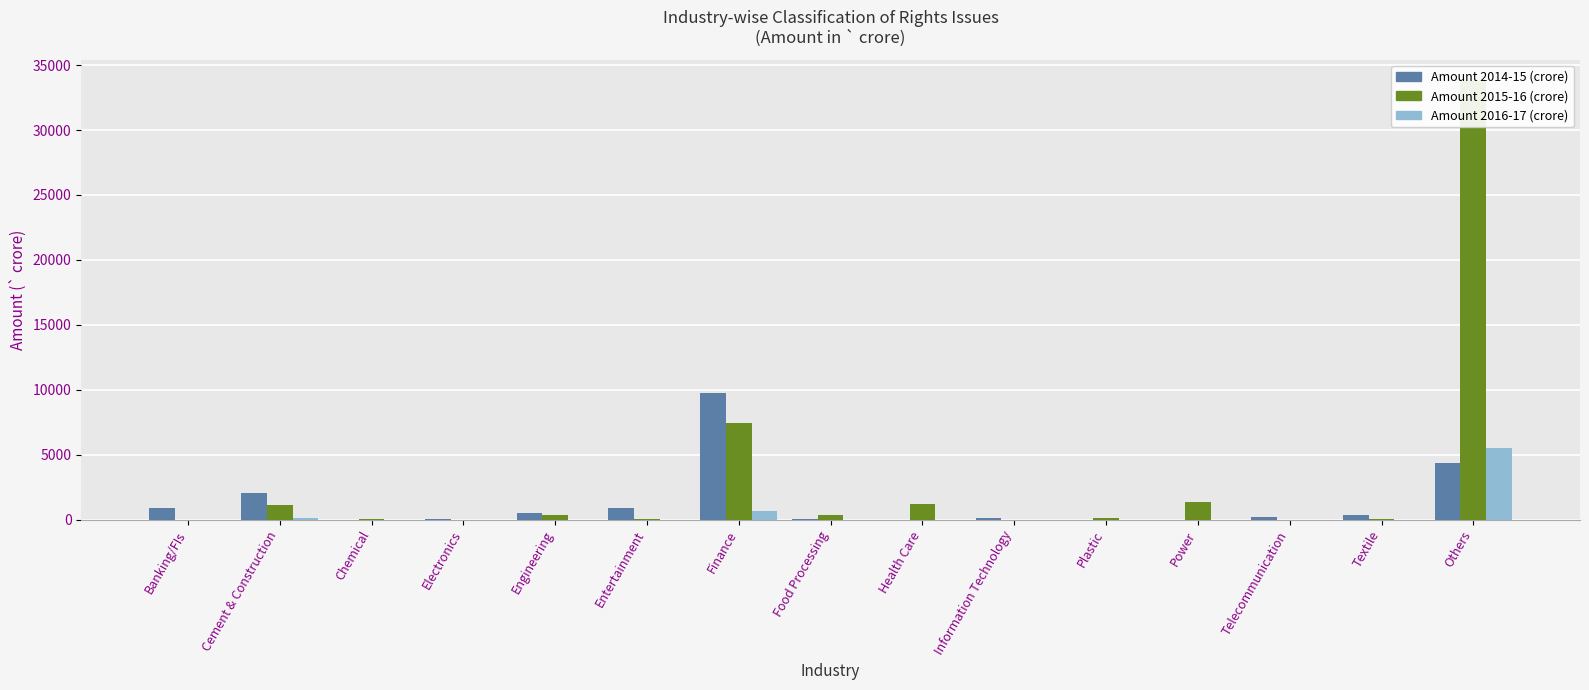

What position from the right is Entertainment?

10